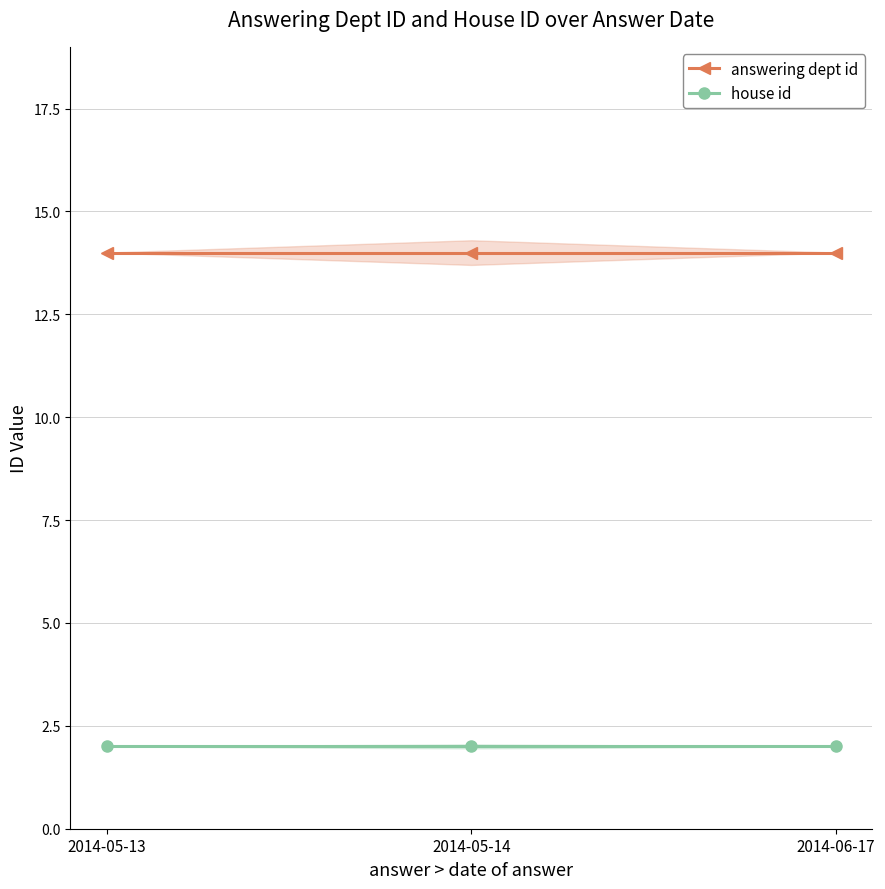

Reading left to right, extract all data points from this chart.

answering dept id: 2014-05-13=14	2014-05-14=14	2014-06-17=14
house id: 2014-05-13=2	2014-05-14=2	2014-06-17=2